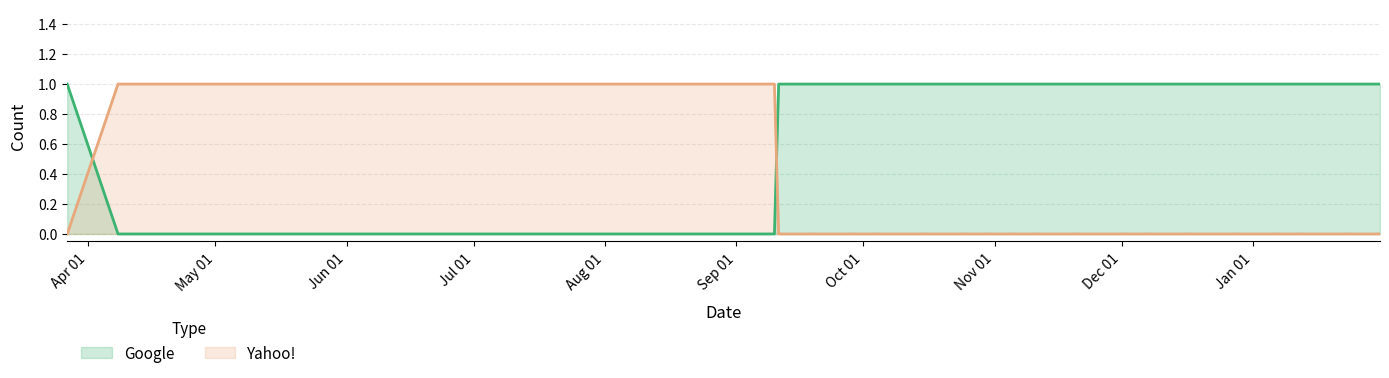

True or false: Google and Yahoo! intersect in this chart.

True